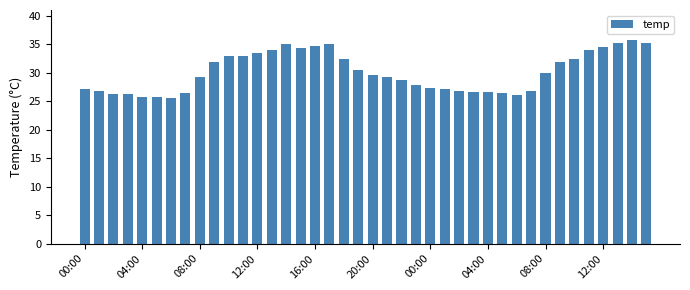

Are the bars horizontal?

No